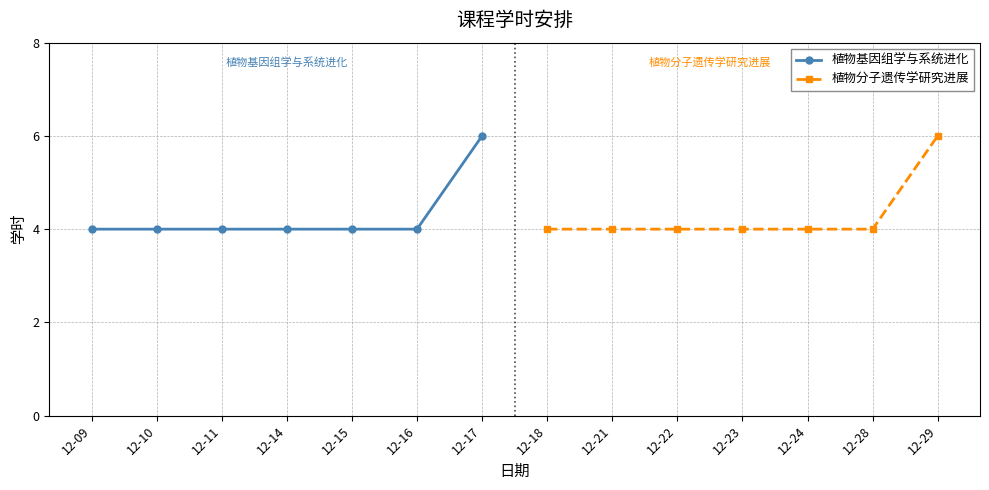

Which series has the largest range (max minus min)?

植物基因组学与系统进化